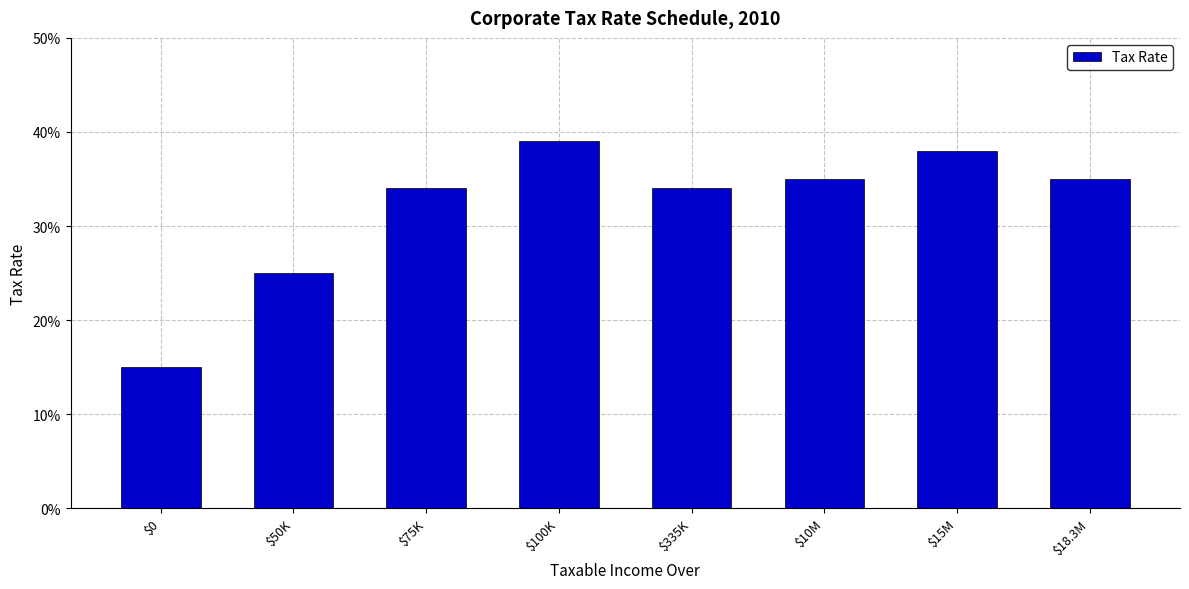

Does the chart contain any negative values?

No